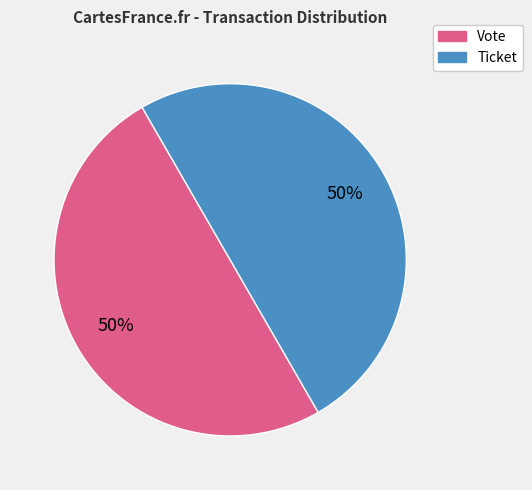

Is the sum of Ticket and Vote greater than half?

Yes